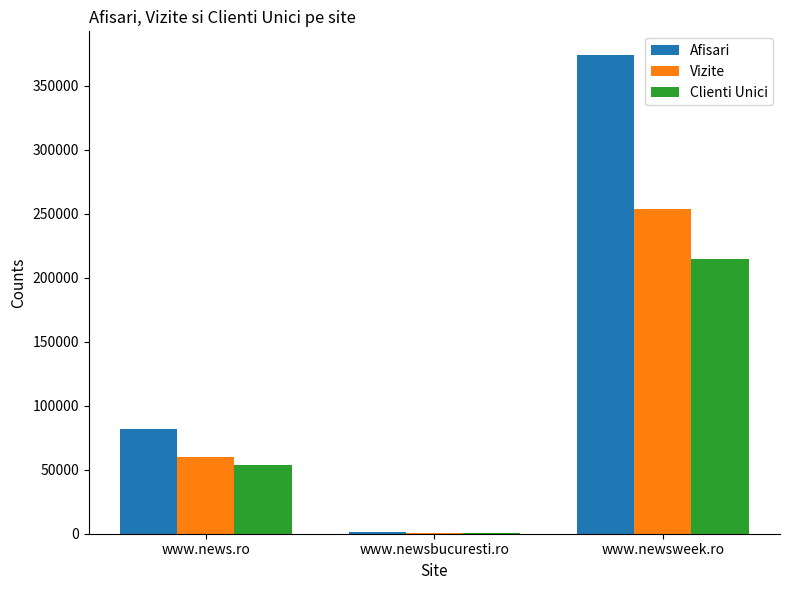

What is the spread (max minus min) of values at www.news.ro?

27685